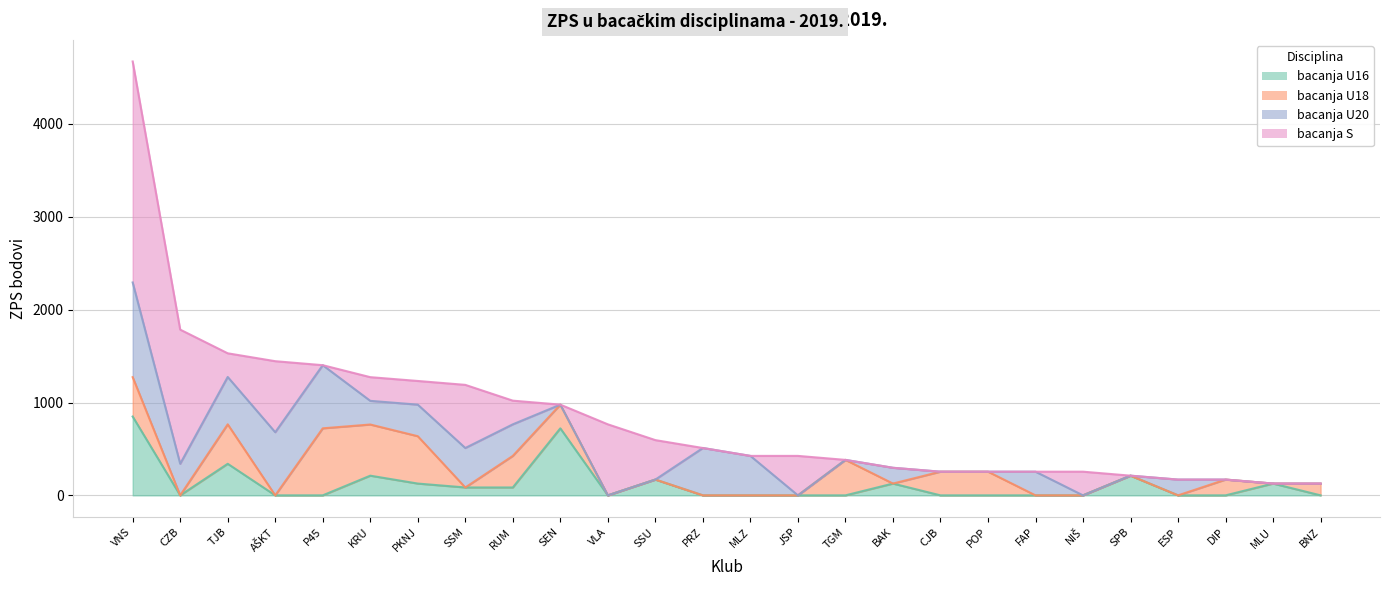

What are all the series names shown in the legend?

bacanja U16, bacanja U18, bacanja U20, bacanja S